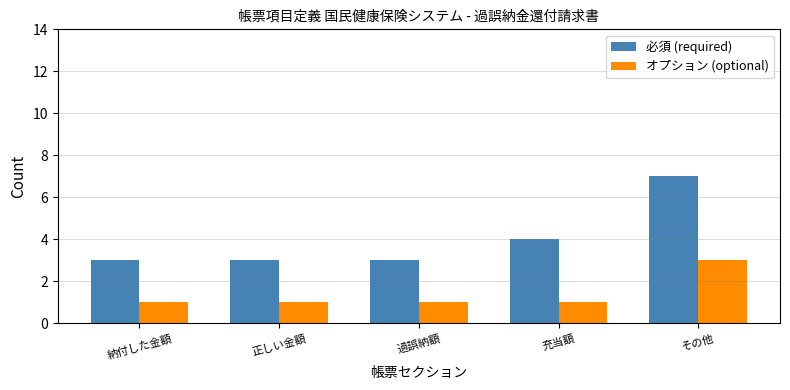

At which label is 必須 (required) closest to 5?

充当額